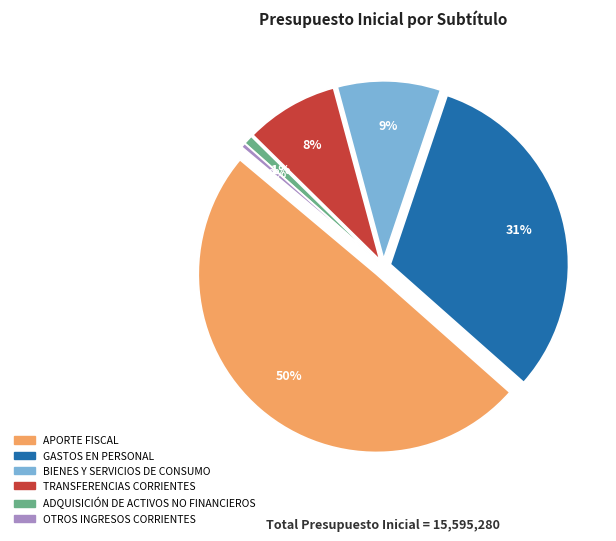

How many slices are in this pie chart?

6